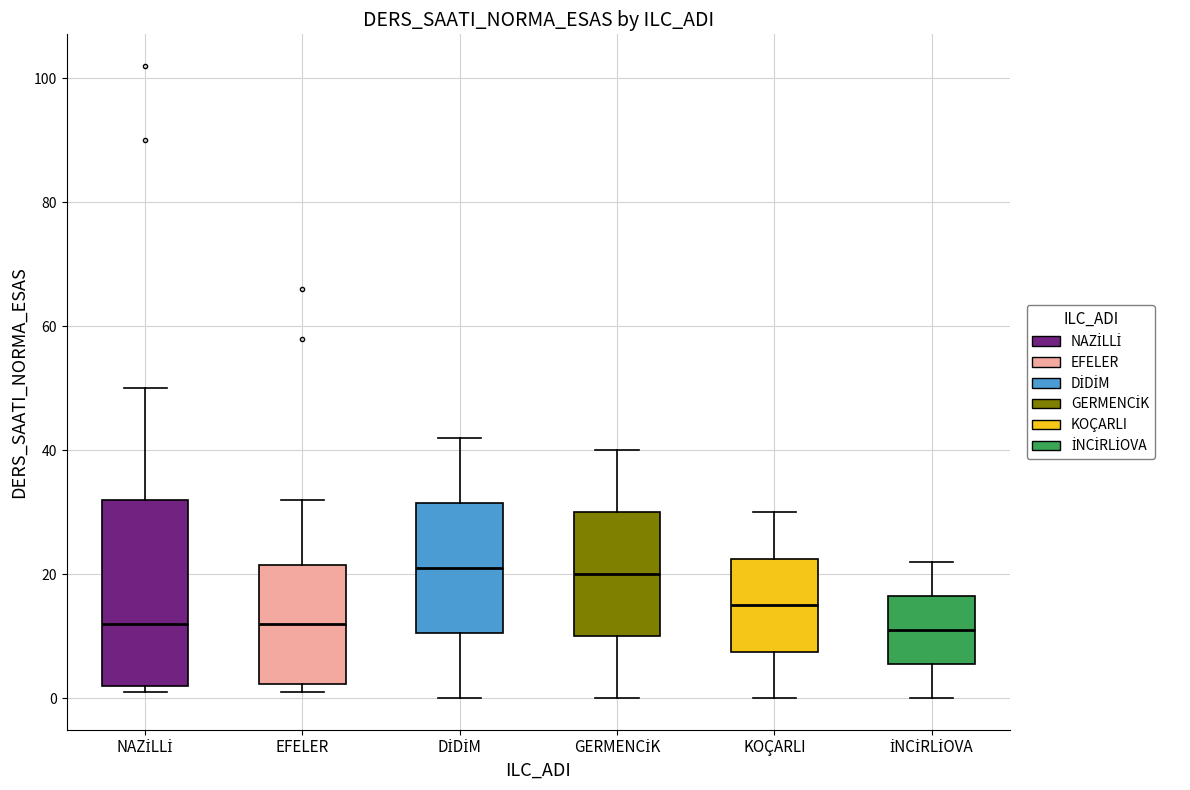

Reading left to right, read every box against the y-axis: the position of its median line, the range the box covers, and the ends of its whiskers. The values are not printed on the chart, so give them approximately, as read against the axis.

NAZİLLİ: median 12, box 2 to 32, whiskers 2 (just below the box's lower edge) to 50
EFELER: median 12, box 2 to 22, whiskers 2 (just below the box's lower edge) to 32
DİDİM: median 22, box 10 to 32, whiskers 0 to 42
GERMENCİK: median 20, box 10 to 30, whiskers 0 to 40
KOÇARLI: median 16, box 8 to 22, whiskers 0 to 30
İNCİRLİOVA: median 12, box 6 to 16, whiskers 0 to 22